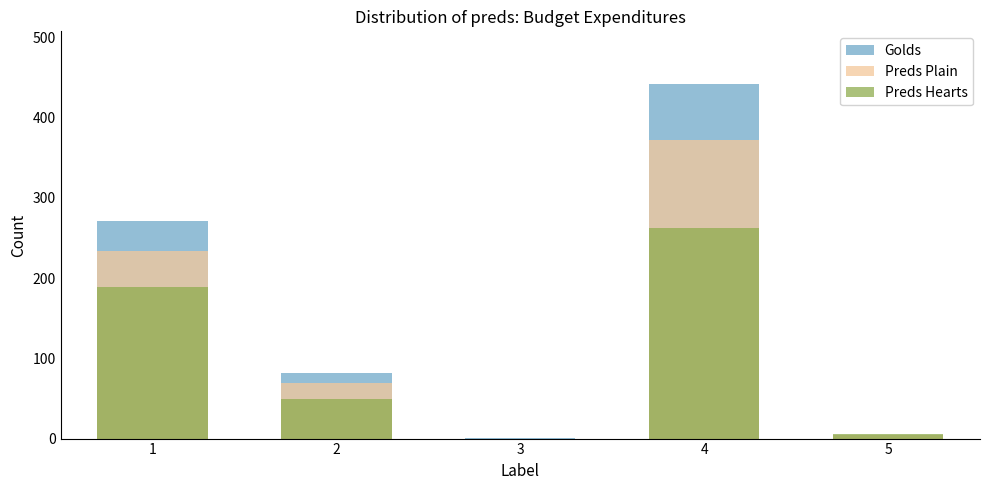

Reading right to left, transcribe all the data shown in this chart.

Golds: 5.0	441.2	0.6	82.0	270.8
Preds Plain: 4.2	371.8	0.1	69.0	233.3
Preds Hearts: 6.0	262.5	0.1	49.2	188.6